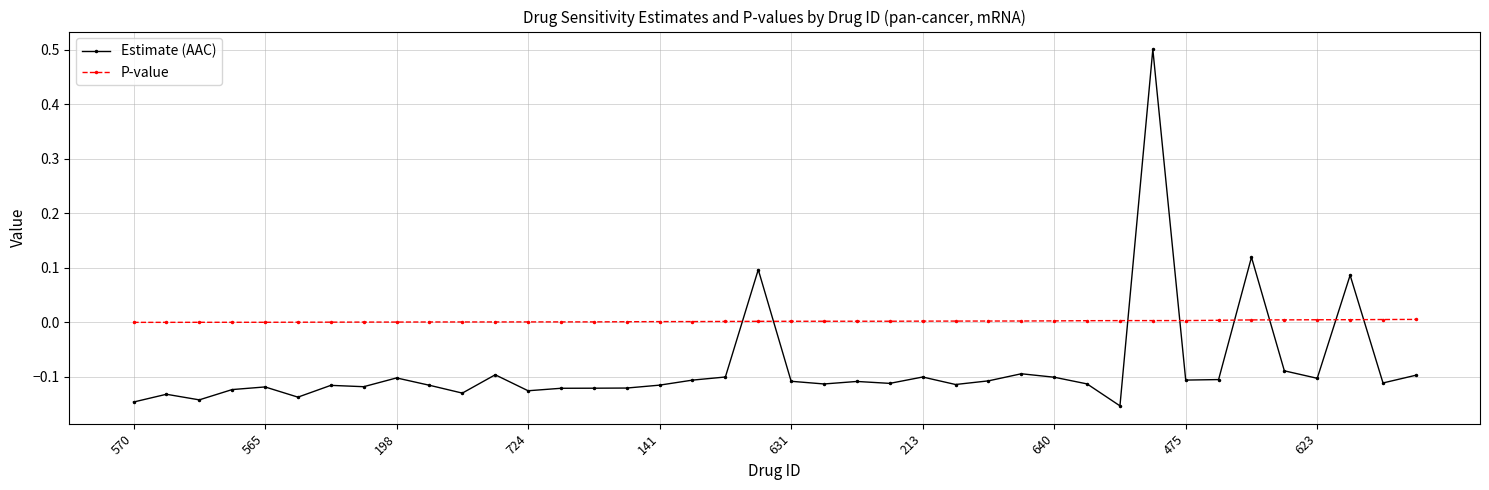

What is the sum of all Estimate (AAC) values?

-3.3